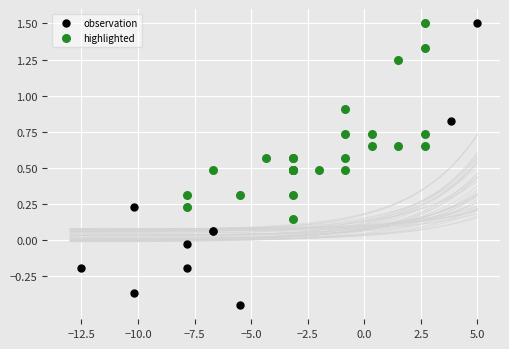

Which series reaches the minimum Y coordinate?

observation